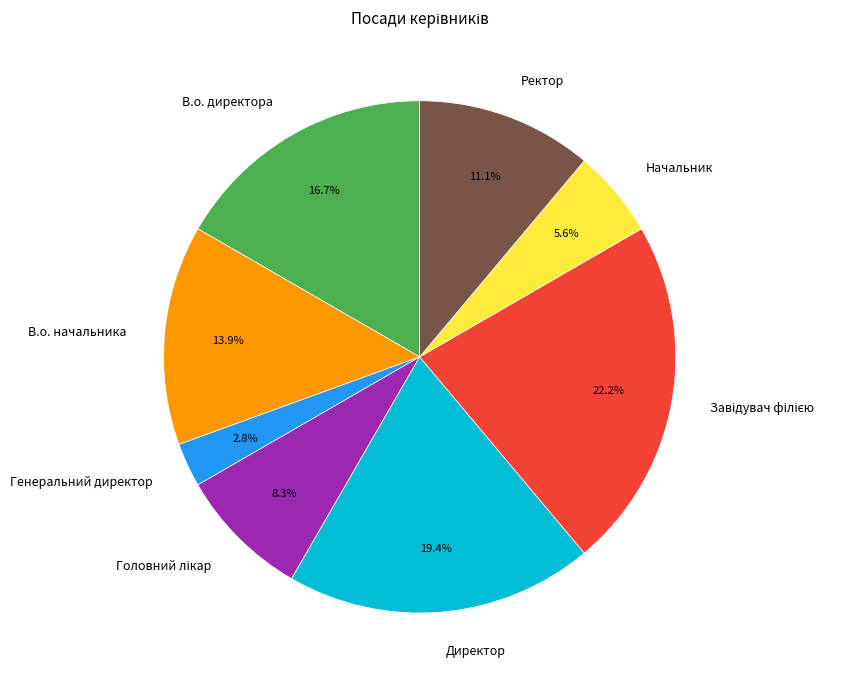

To the nearest percent, what portion does В.о. директора represent?

17%